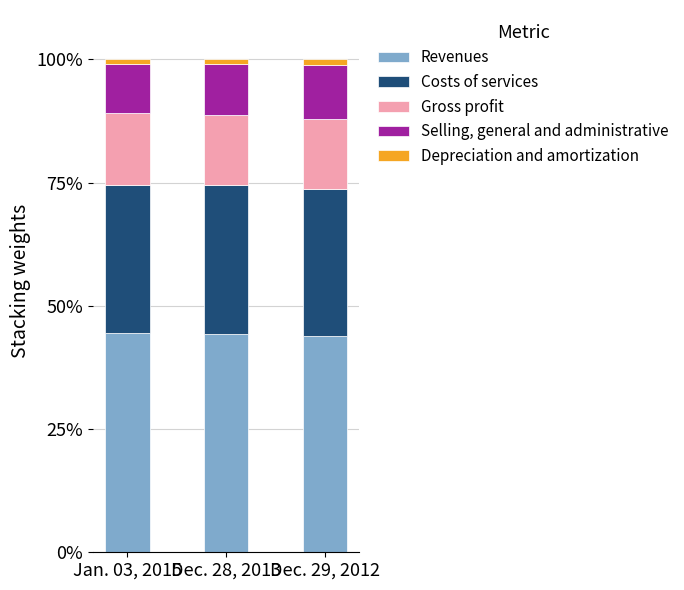

What is the highest value of the Revenues series?

44.5